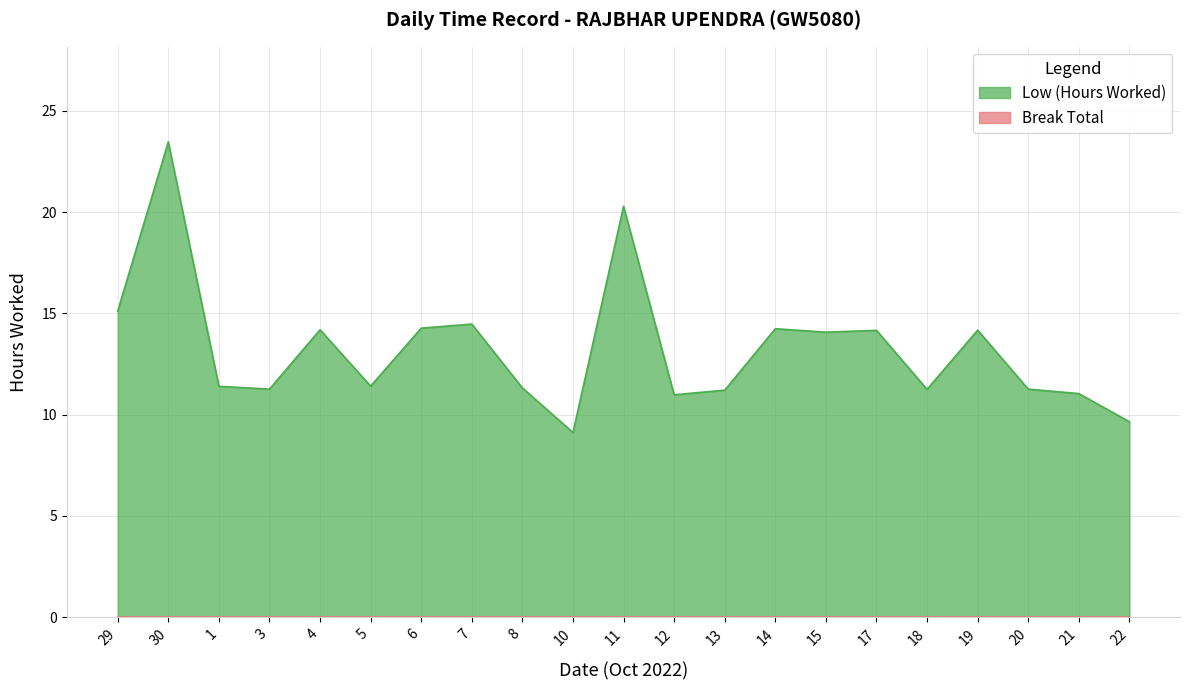

The chart shows a value of 14.1 at 15. True or false?

True